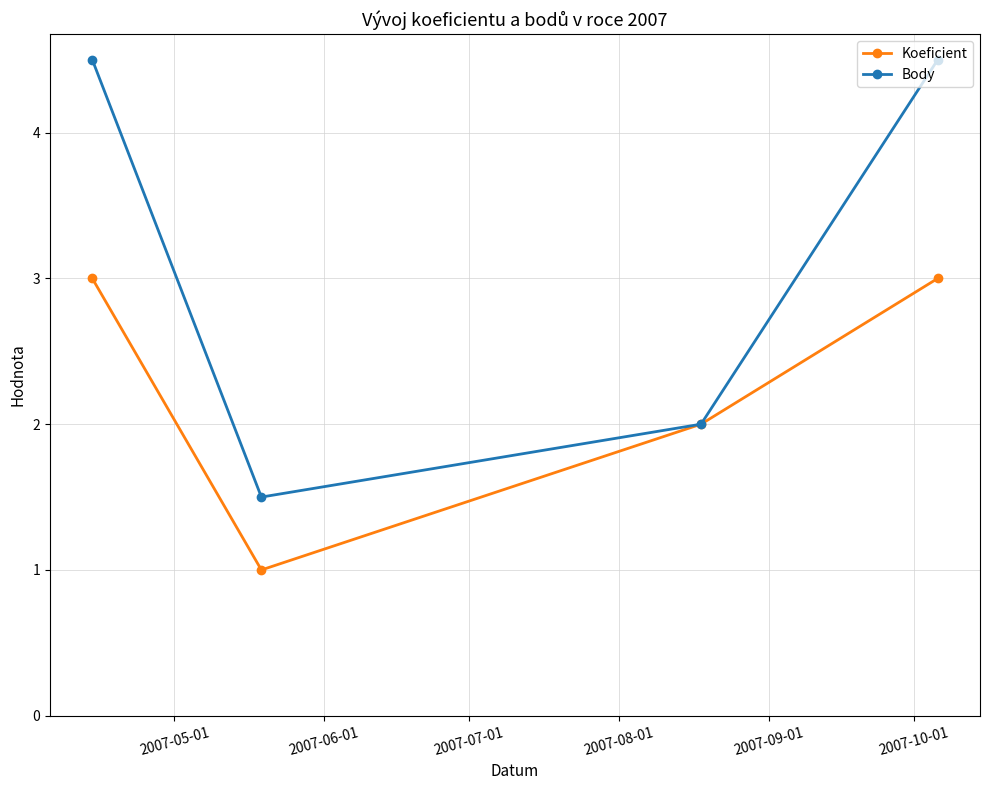

What is the minimum value shown in the chart?

1.0